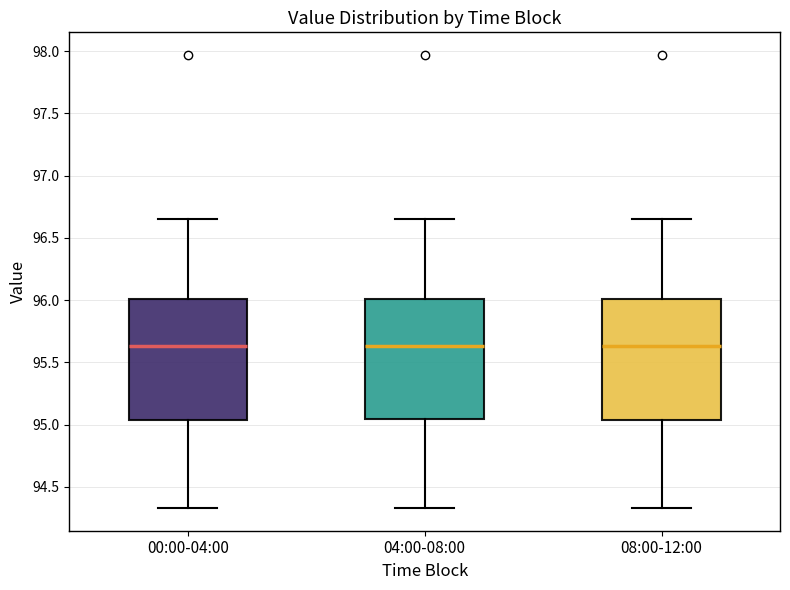

Reading left to right, transcribe this box plot: for each box, give where its median line is, the range the box spans, and where its two whiskers end, as read against the y-axis. The values are not printed on the chart, so give them approximately, as read against the axis.

00:00-04:00: median 95.65, box 95.05 to 96.00, whiskers 94.35 to 96.65
04:00-08:00: median 95.65, box 95.05 to 96.00, whiskers 94.35 to 96.65
08:00-12:00: median 95.65, box 95.05 to 96.00, whiskers 94.35 to 96.65